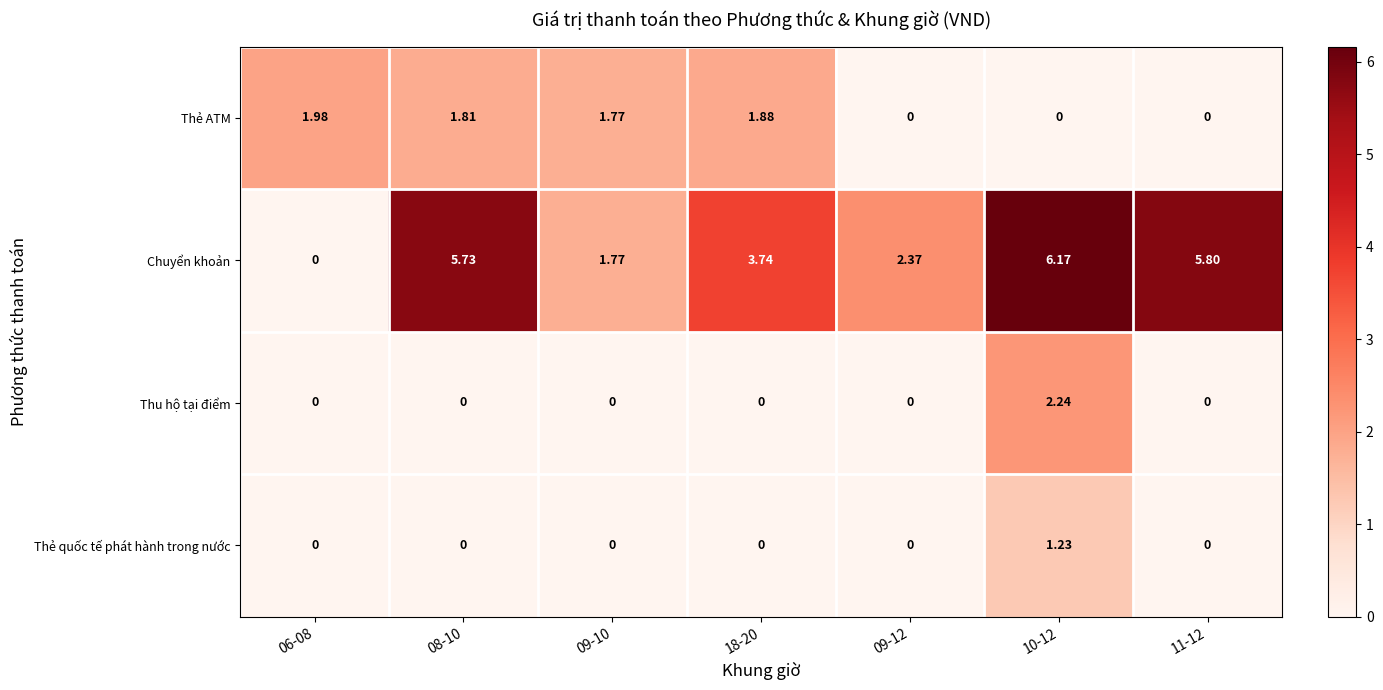

Which series has the largest total across all categories?

Chuyển khoản